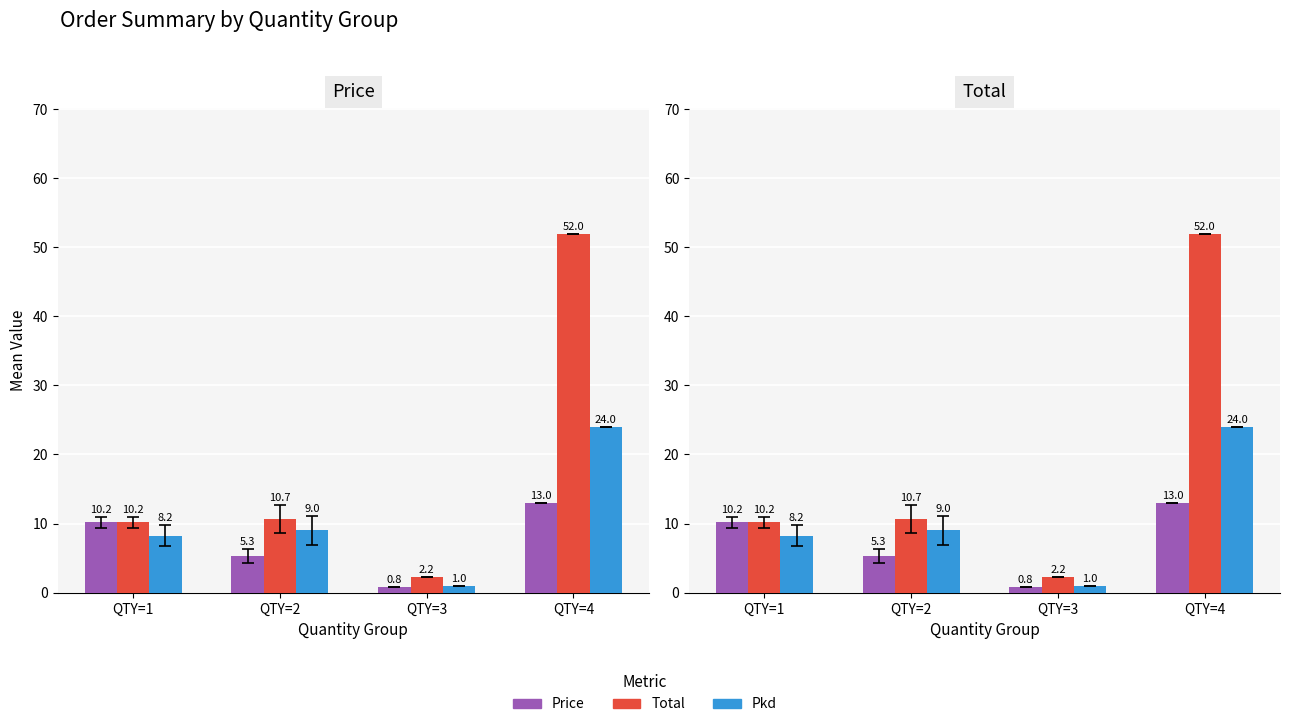

Rank the series at QTY=4 from lowest to highest value.

Price, Pkd, Total